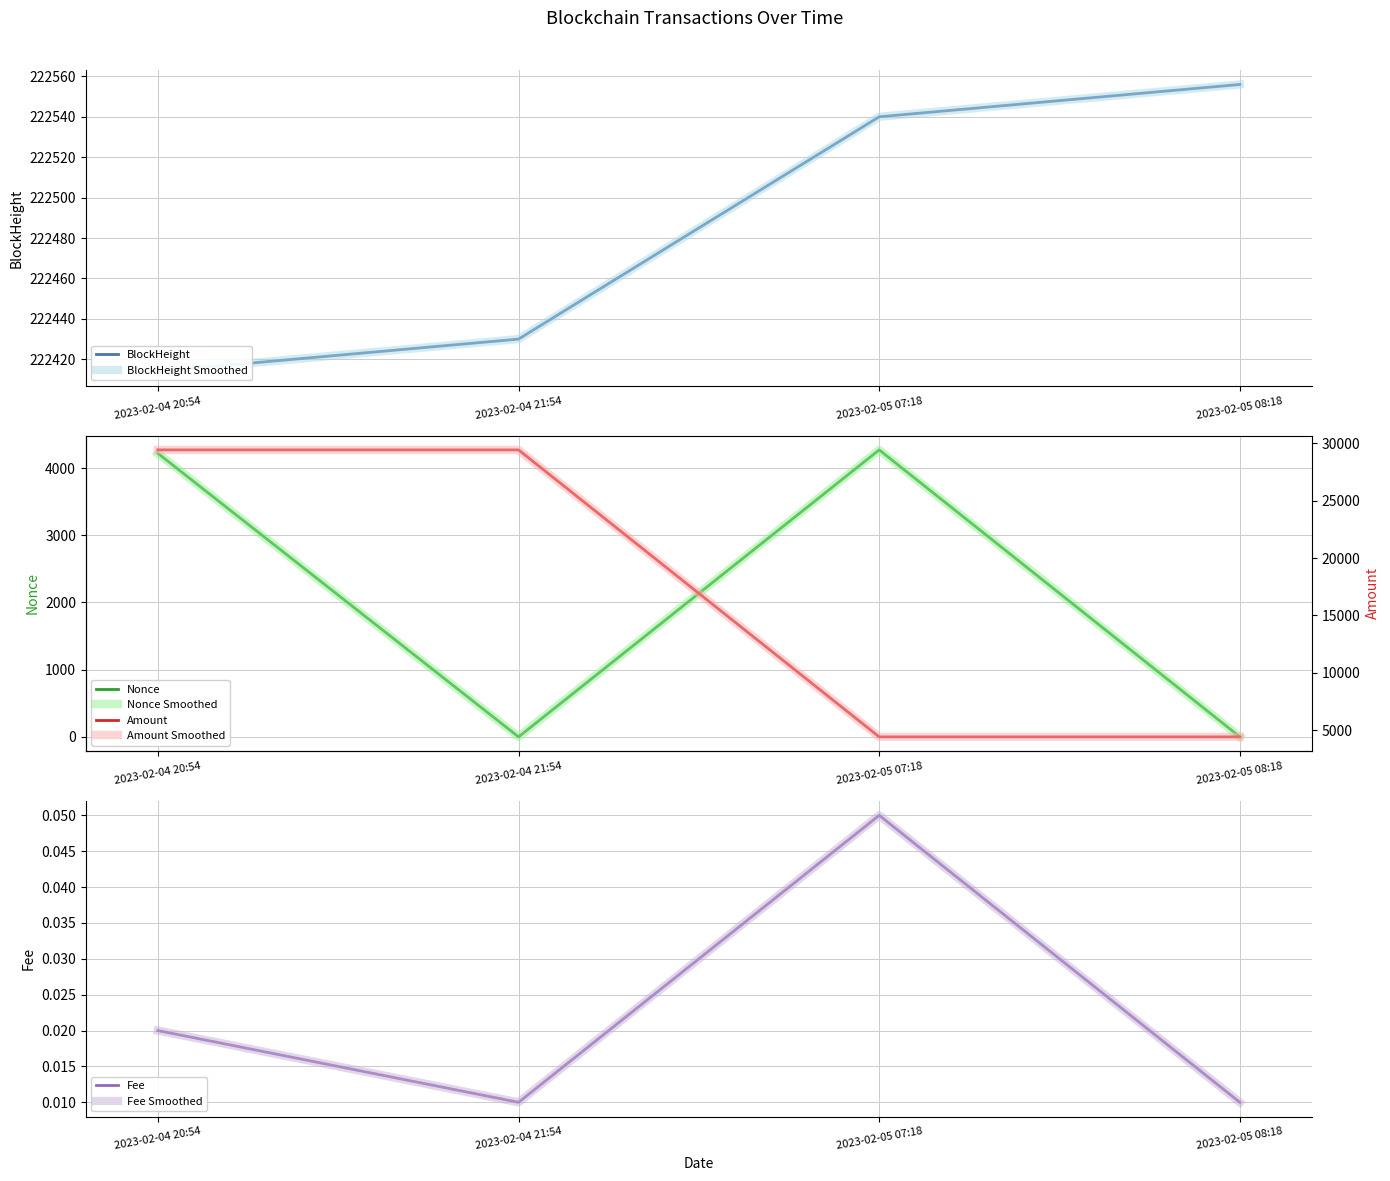

How many categories are shown in the chart?

4